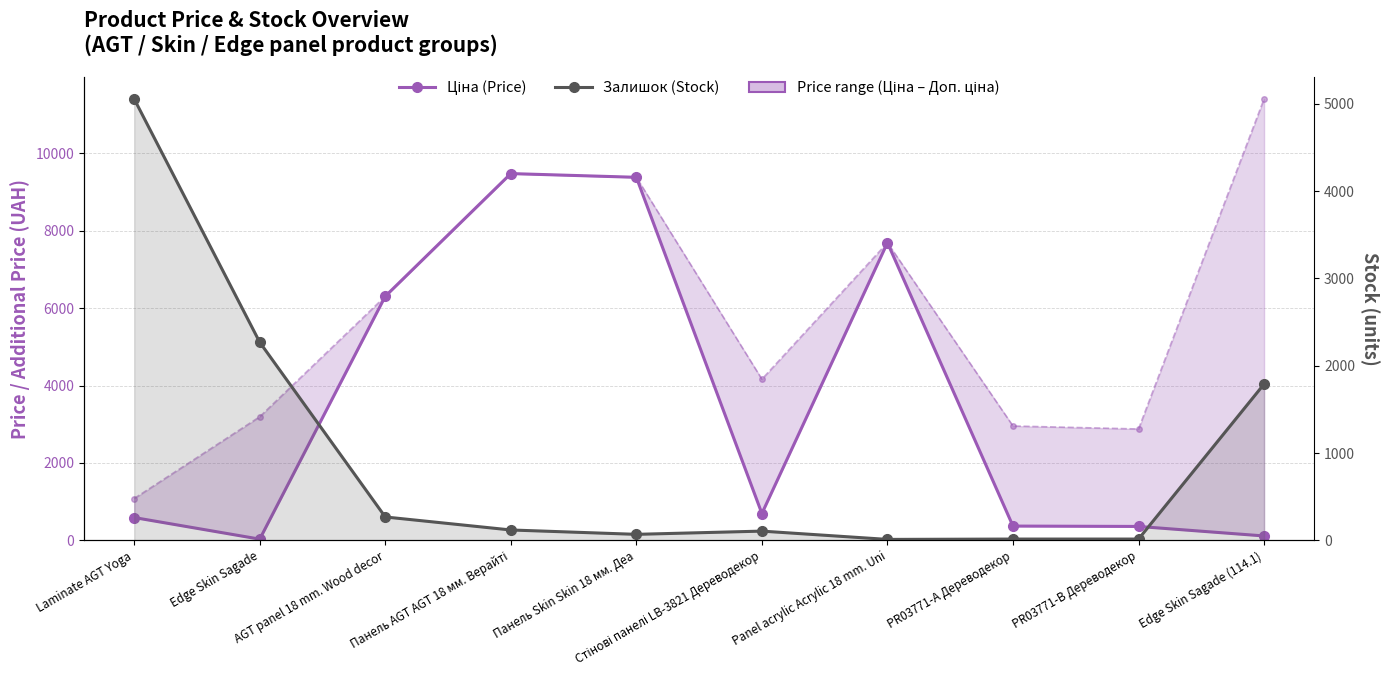

True or false: Ціна (Price) and Доп. ціна (Add. Price) intersect in this chart.

False